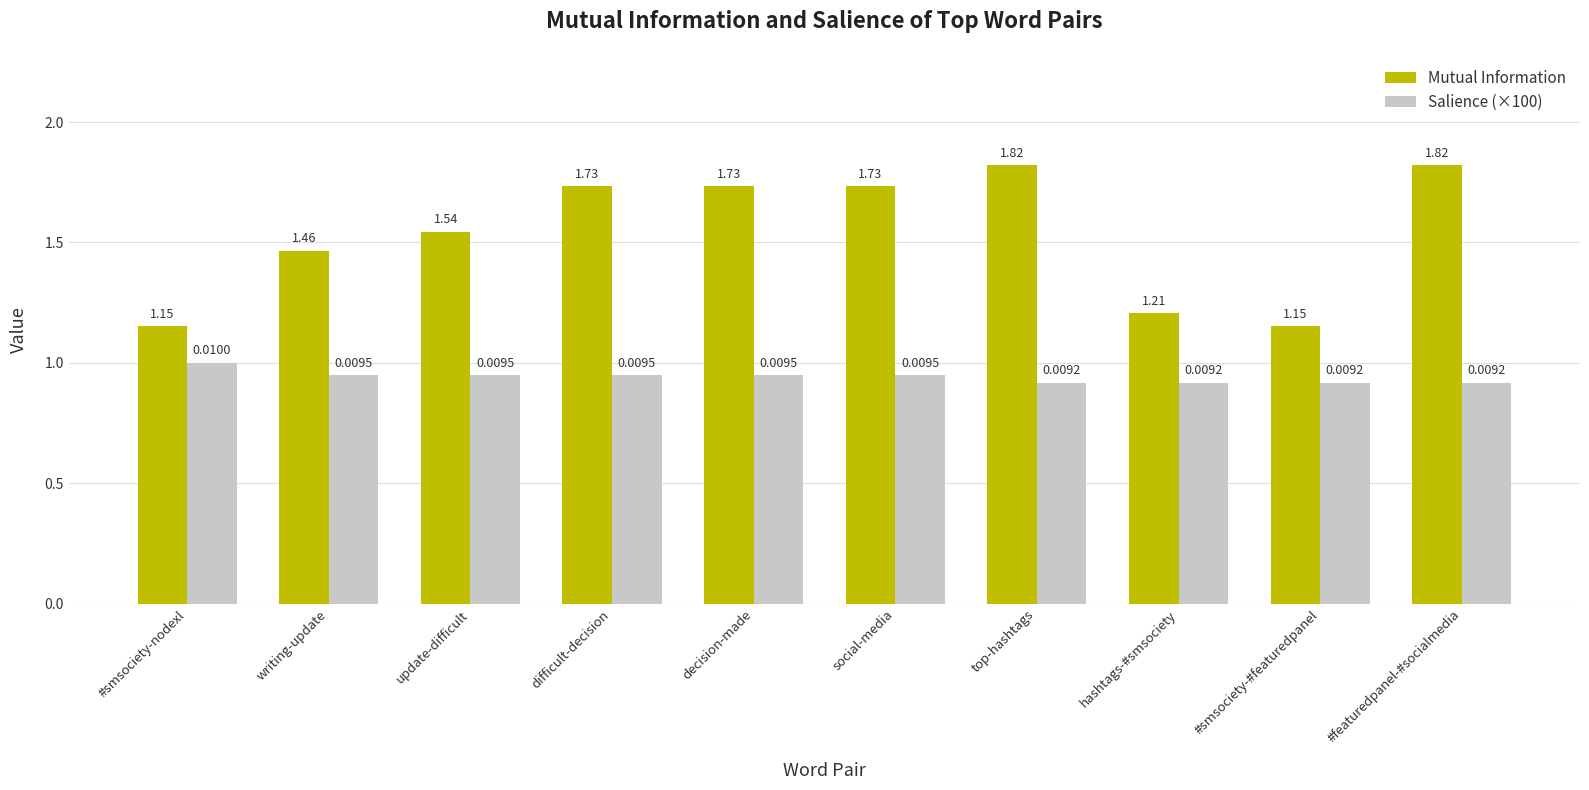

Which series has the widest spread of values?

Mutual Information